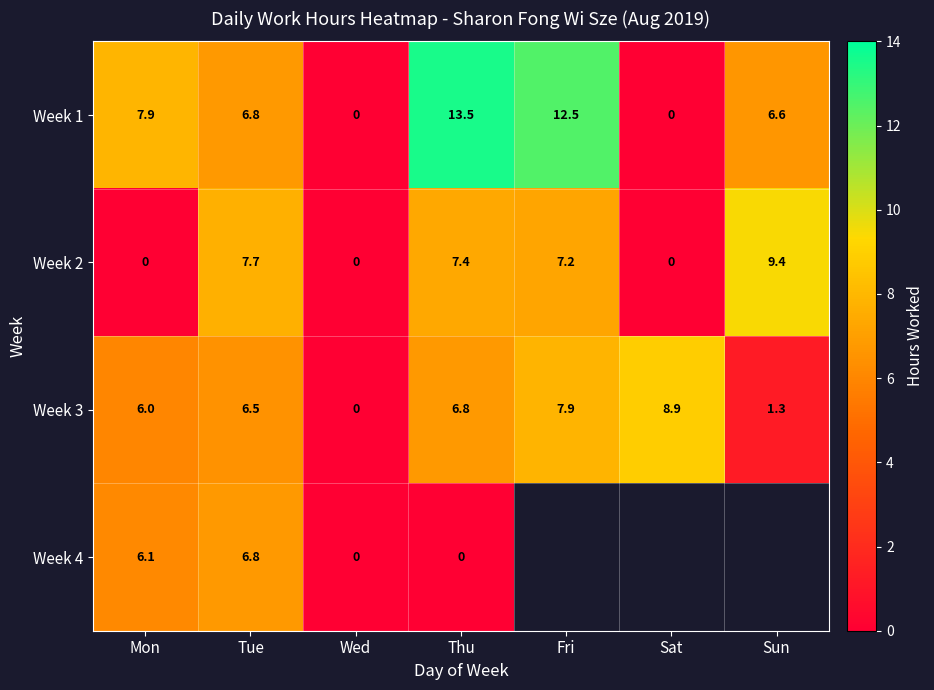

At which label is Week 2 closest to 4?

Fri